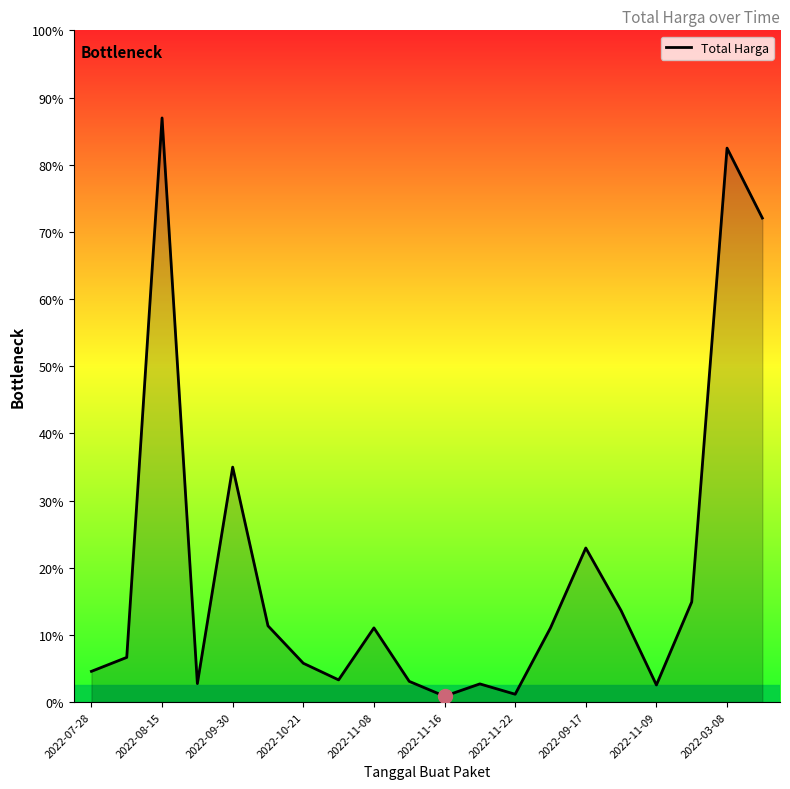

Does the chart have visible grid lines?

No